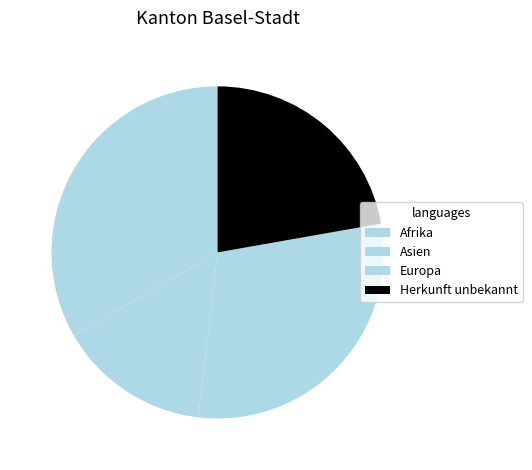

How many slices are in this pie chart?

4